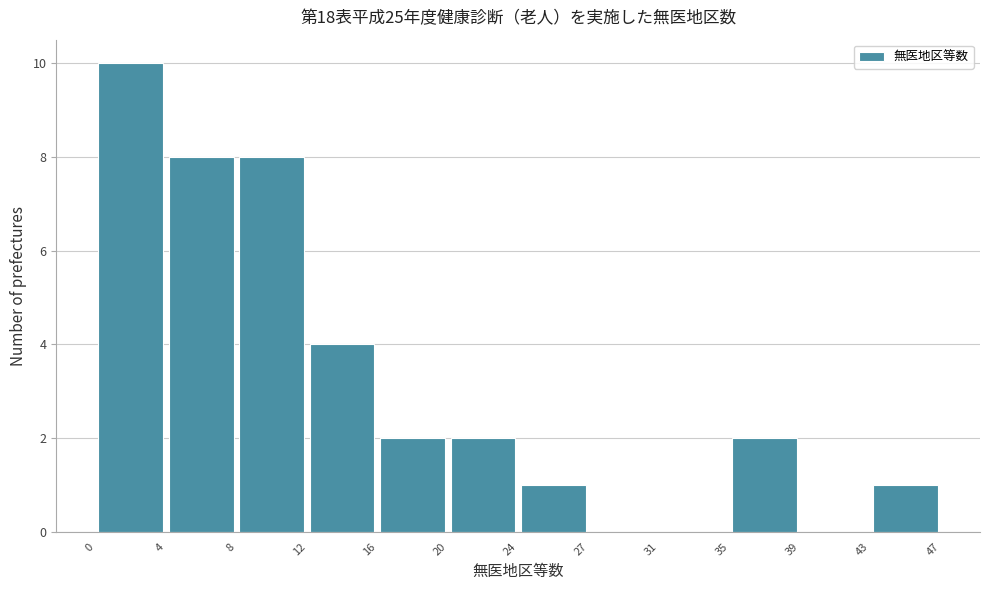

Which range on the x-axis has the tallest bar?

0 to 4